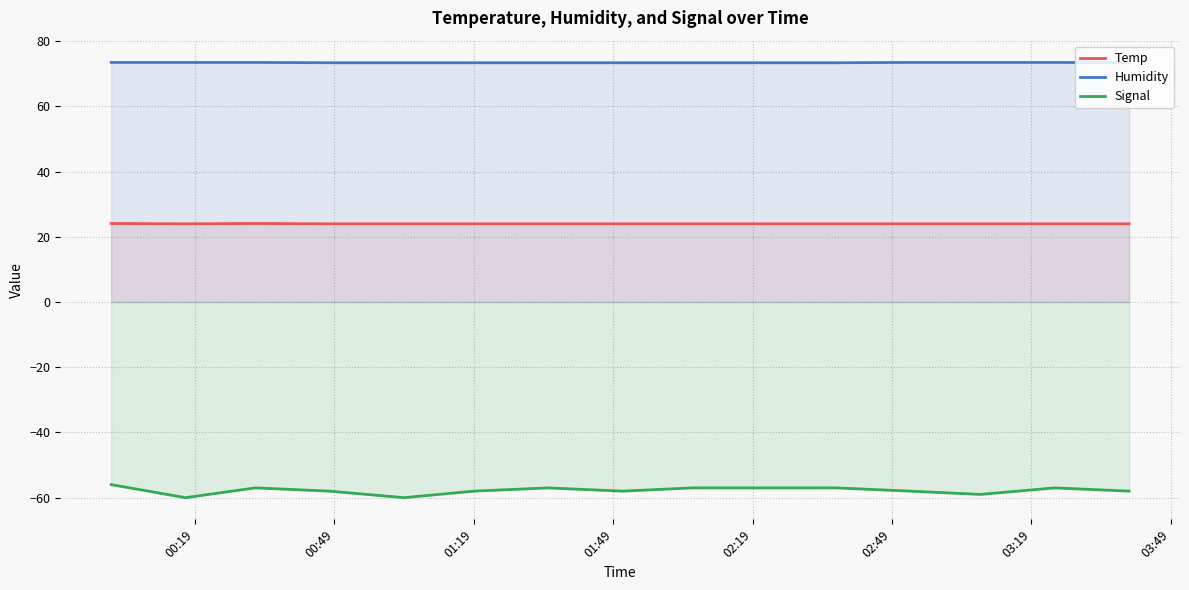

What is the minimum value for Temp?

24.0